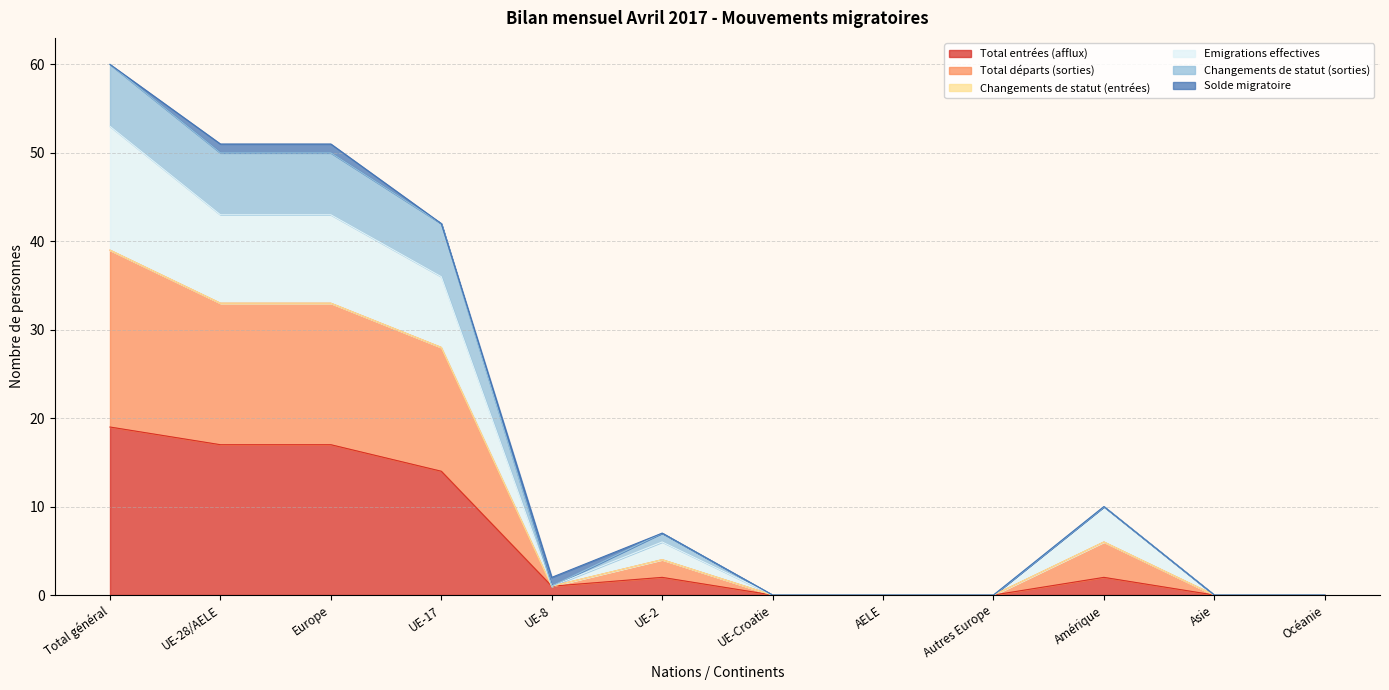

Is it true that Total entrées (afflux) equals 0 at Océanie?

True